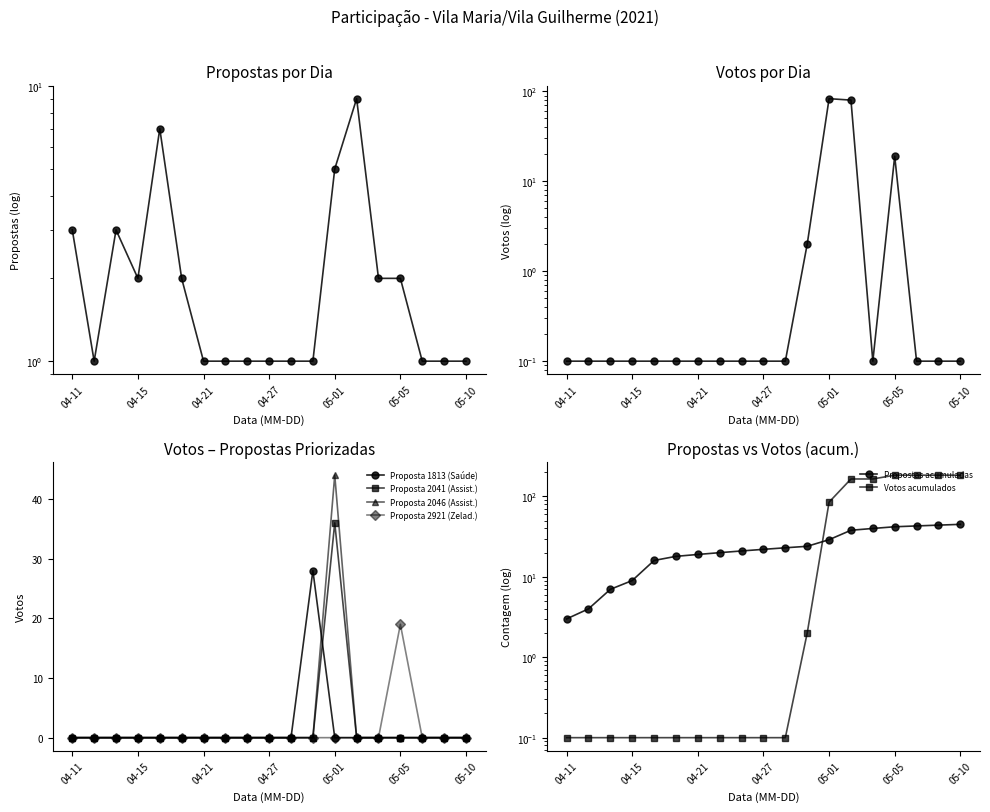

True or false: Proposta 2041 (Assist.) has a value of 19 at 04-15.

False